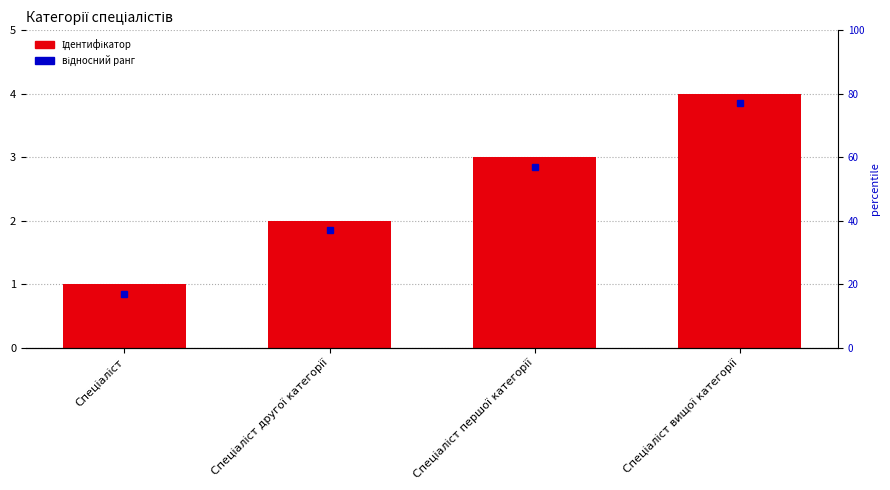

Is it true that the value at Спеціаліст другої категорії is 3?

False